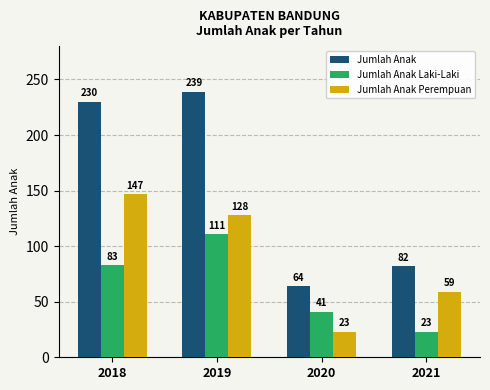

Rank the series at 2020 from lowest to highest value.

Jumlah Anak Perempuan, Jumlah Anak Laki-Laki, Jumlah Anak